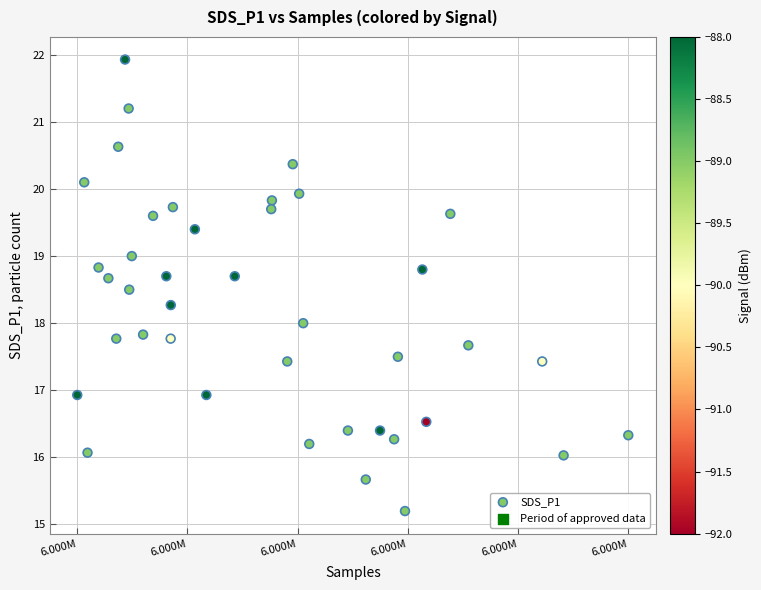

What is the range of X values (max minus min)?

26873.0